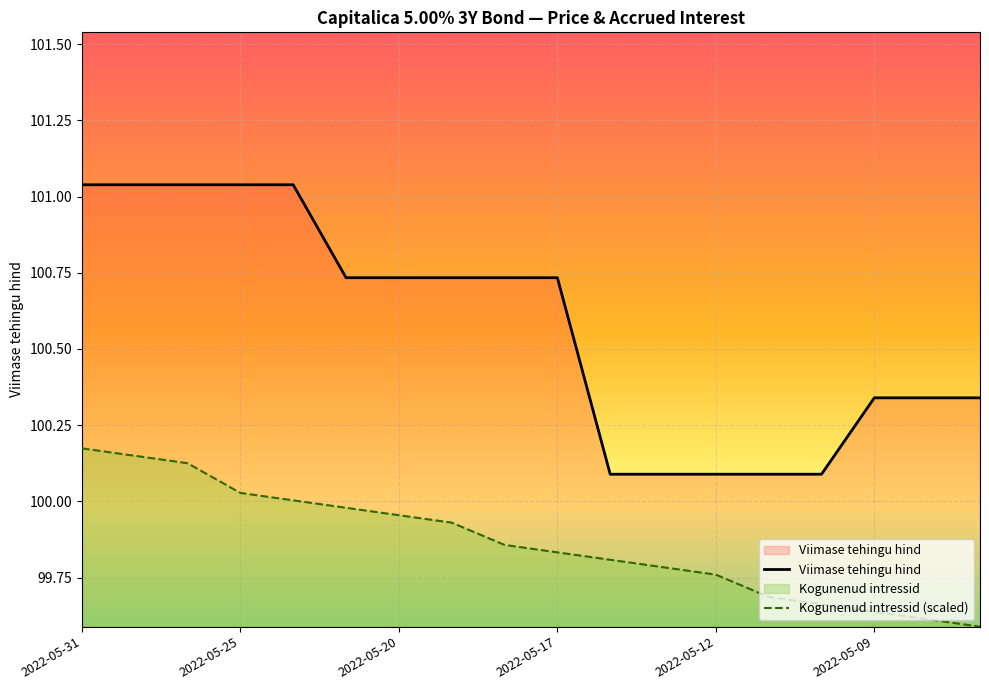

Which series has the widest spread of values?

Viimase tehingu hind